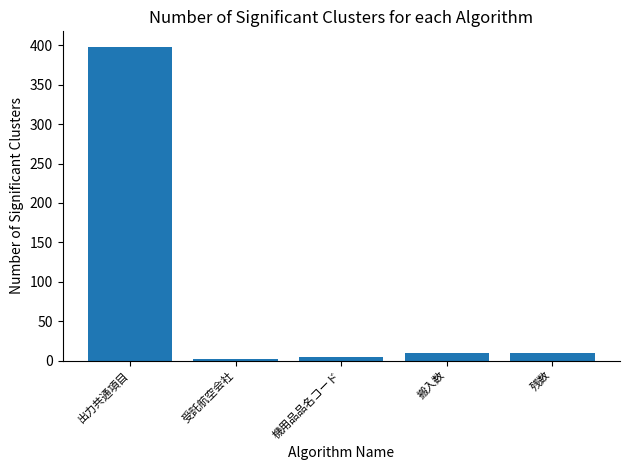

What is the change in value from 出力共通項目 to 残数?

-389